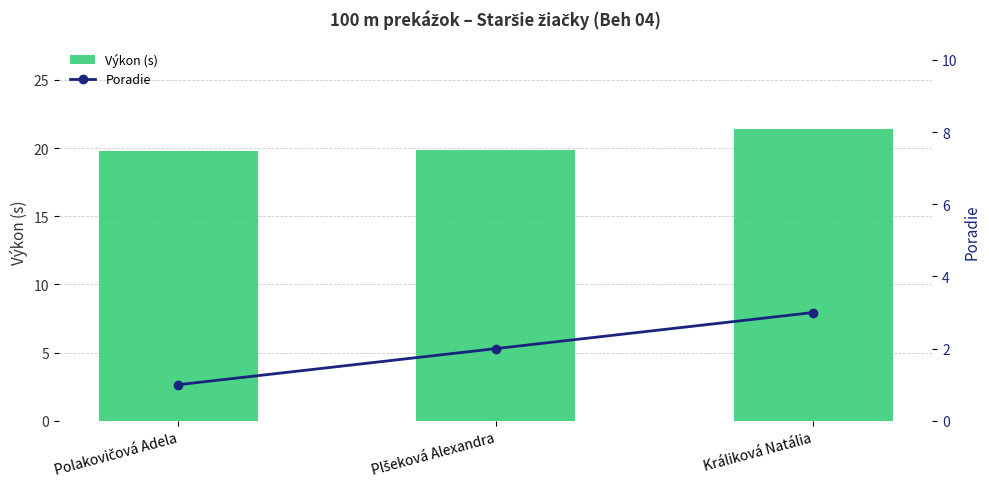

What are all the series names shown in the legend?

Výkon (s), Poradie